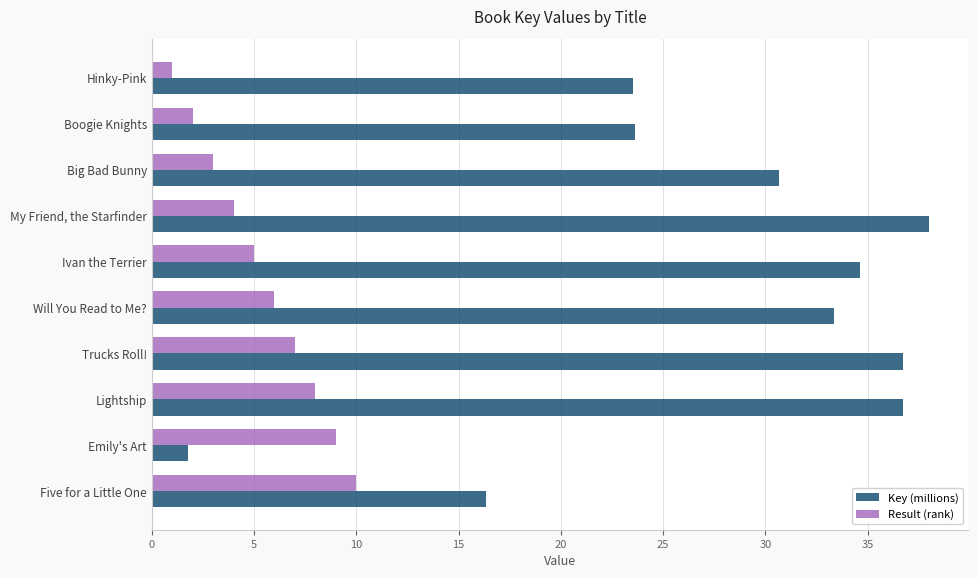

Which series has the largest range (max minus min)?

Key (millions)